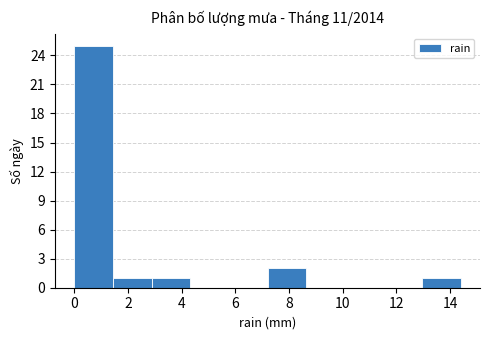

What is the height of the bar covering 2.88 to 4.32 on the x-axis? Neither the bar edges nor the heights are printed on the chart, so give them approximately, as read against the axes.

1